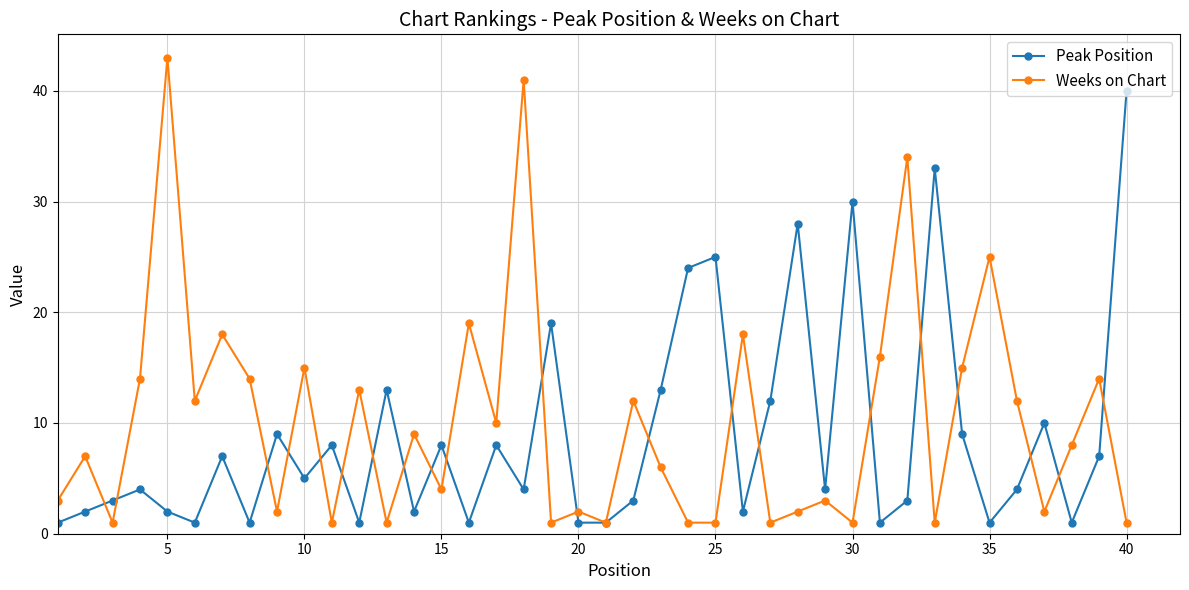

What is the maximum value shown in the chart?

43